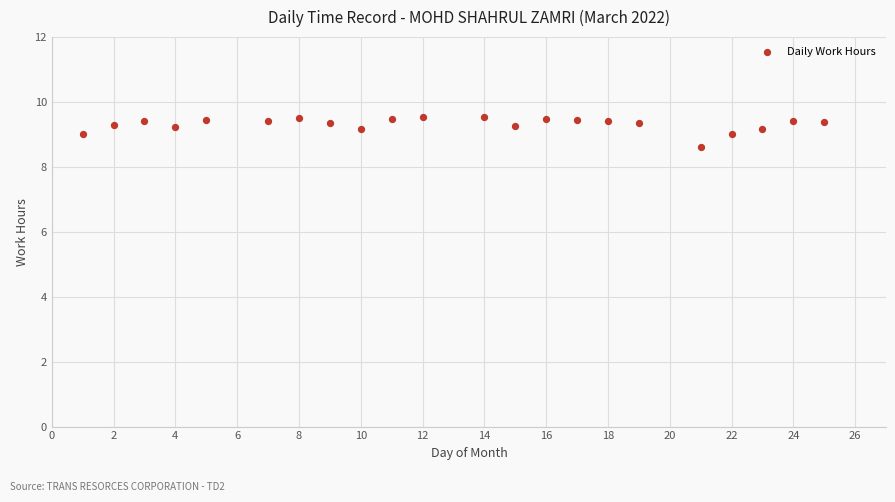

What is the range of Y values (max minus min)?

0.9